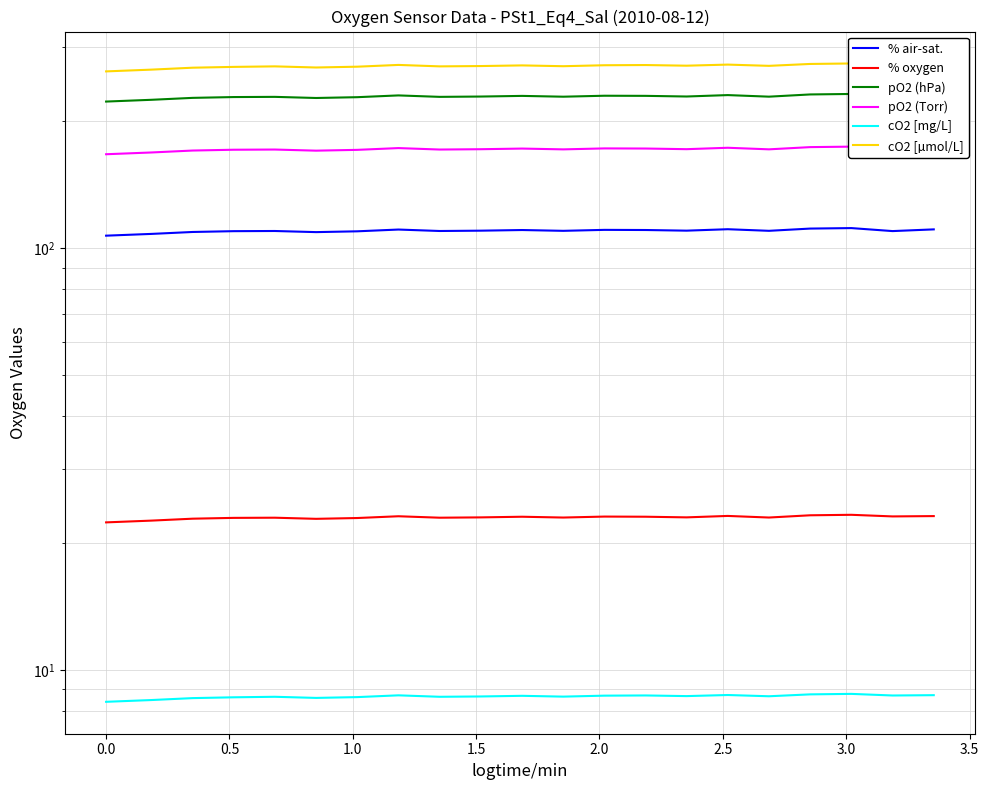

Which series has the largest total across all categories?

cO2 [µmol/L]